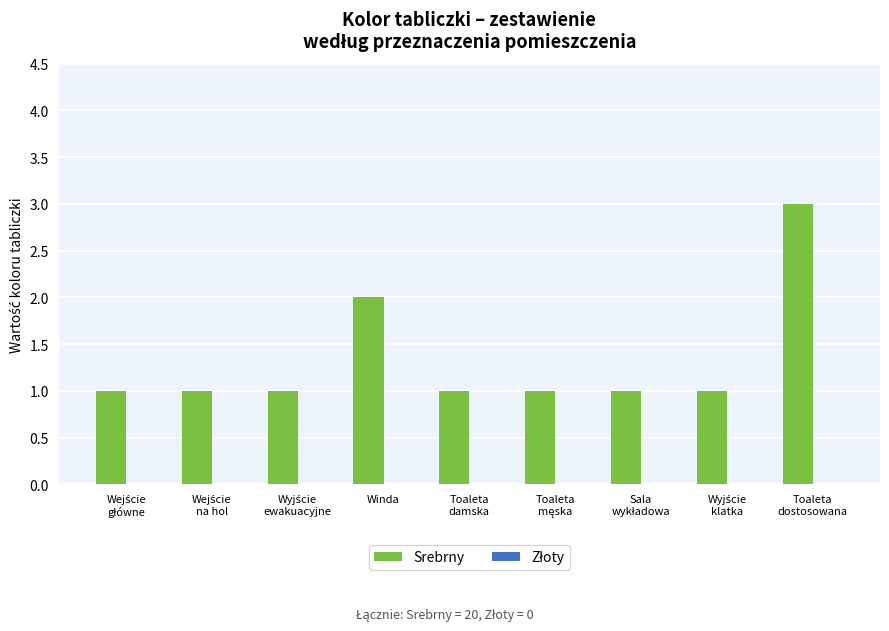

What is the maximum value shown in the chart?

3